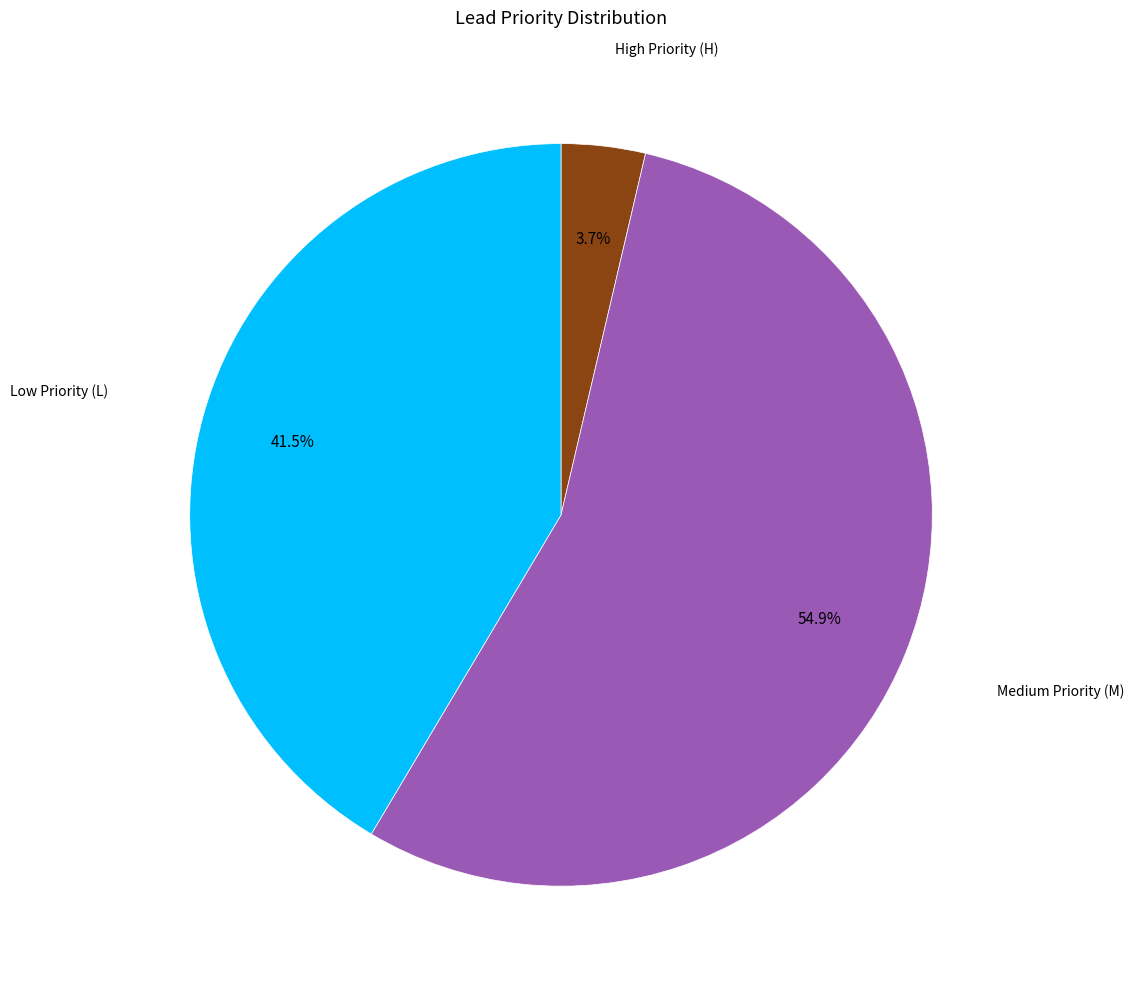

Count the number of slices in the pie.

3